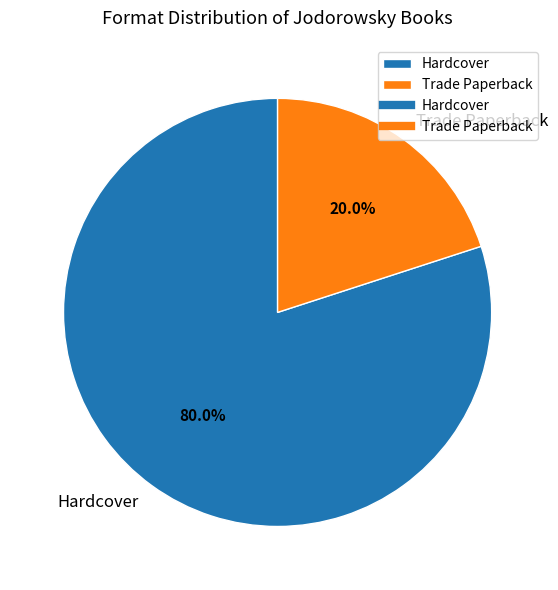

Which slice represents more than half of the pie?

Hardcover